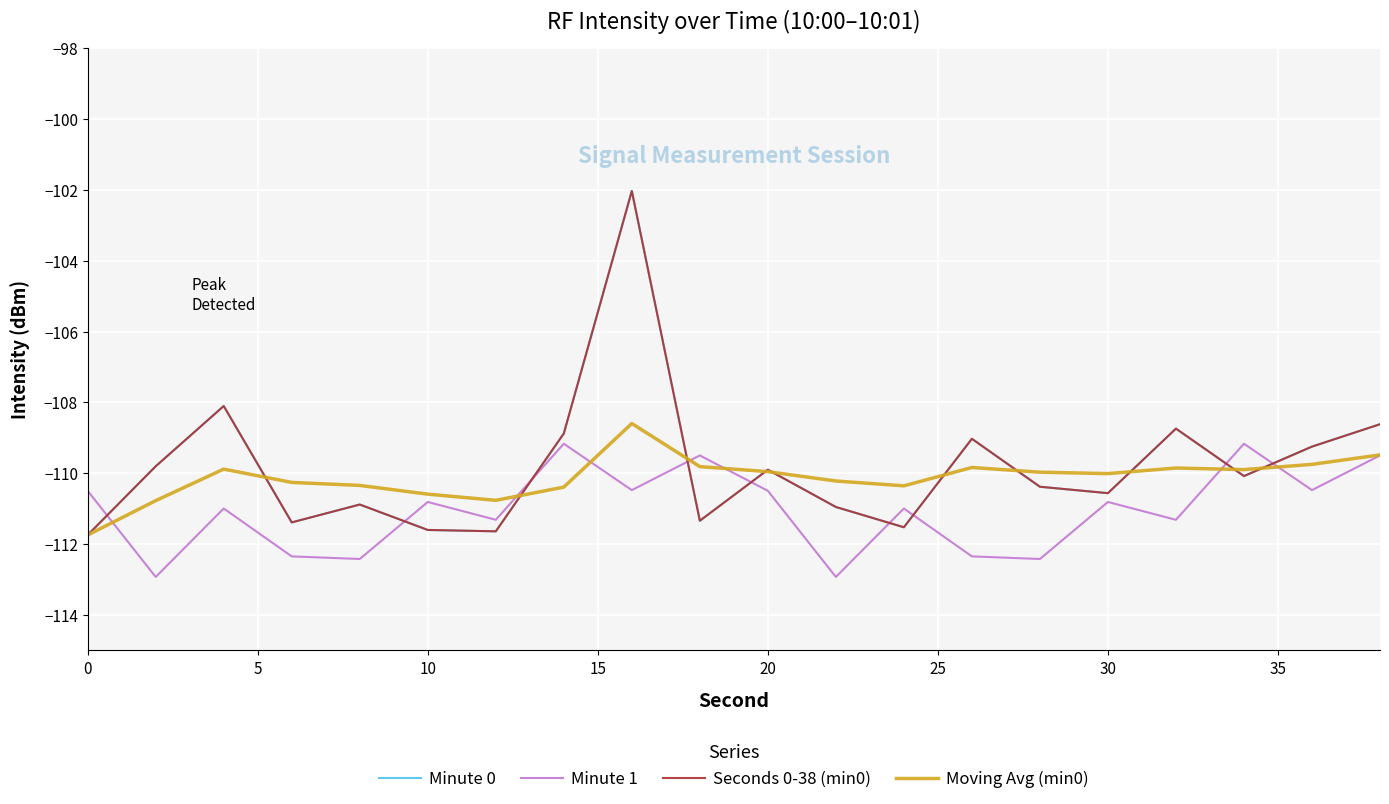

At how many categories does at least one series exceed -111?

20